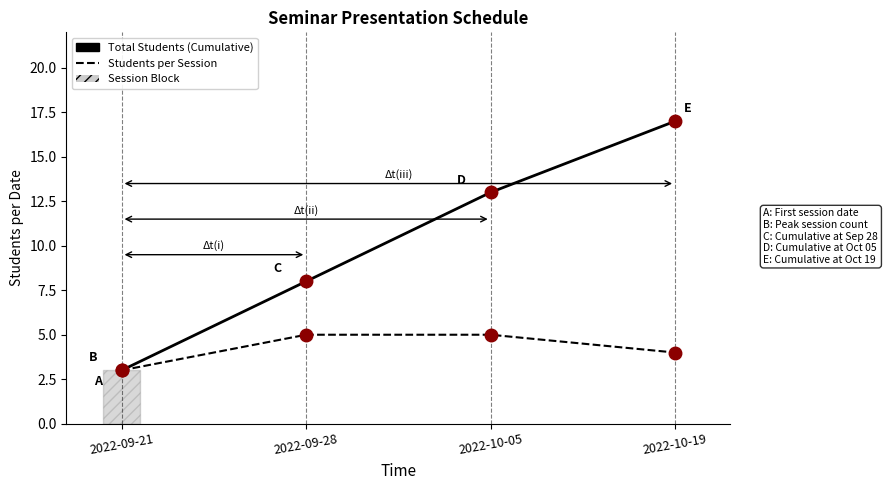

List the series in order of their peak value, lowest first.

Students per Session, Total Students (Cumulative)